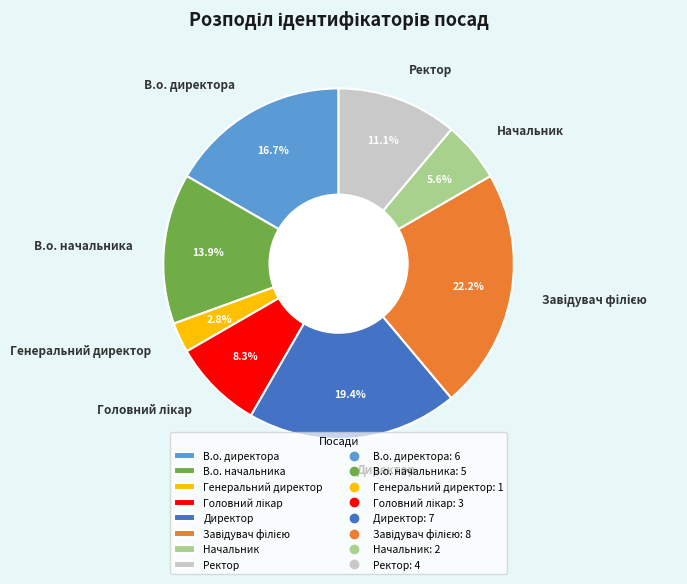

Count the number of slices in the pie.

8